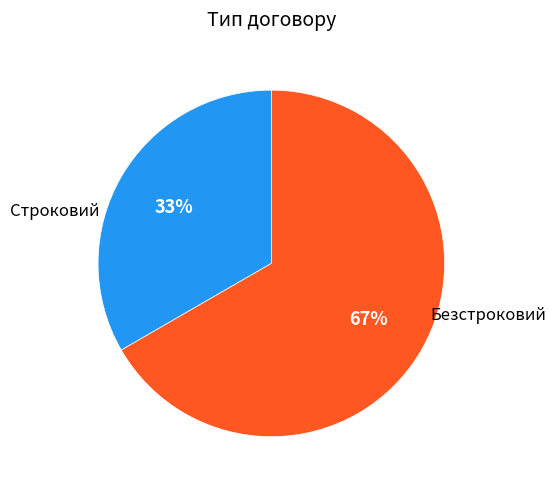

To the nearest percent, what is the average slice percentage?

50%